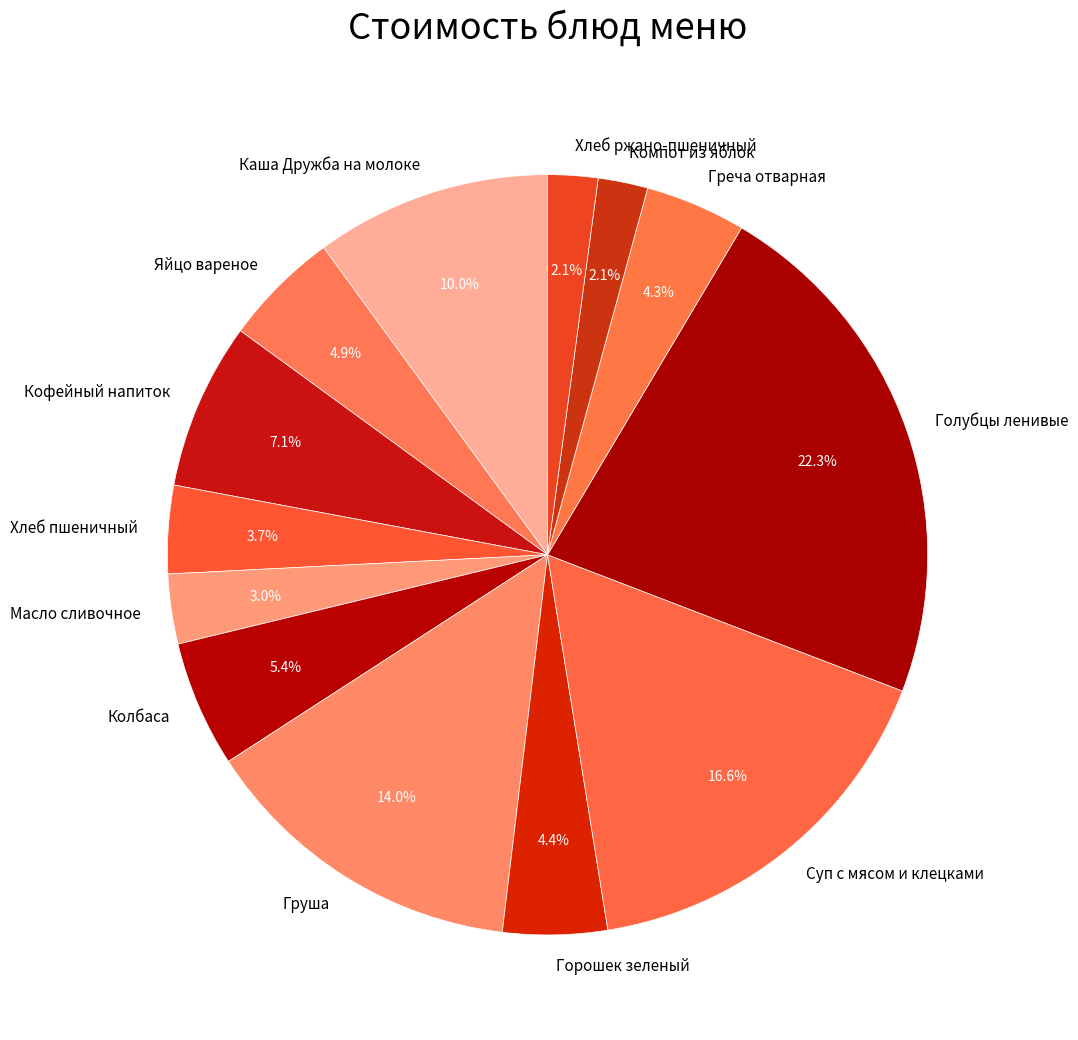

To the nearest percent, what portion does Каша Дружба на молоке represent?

10%